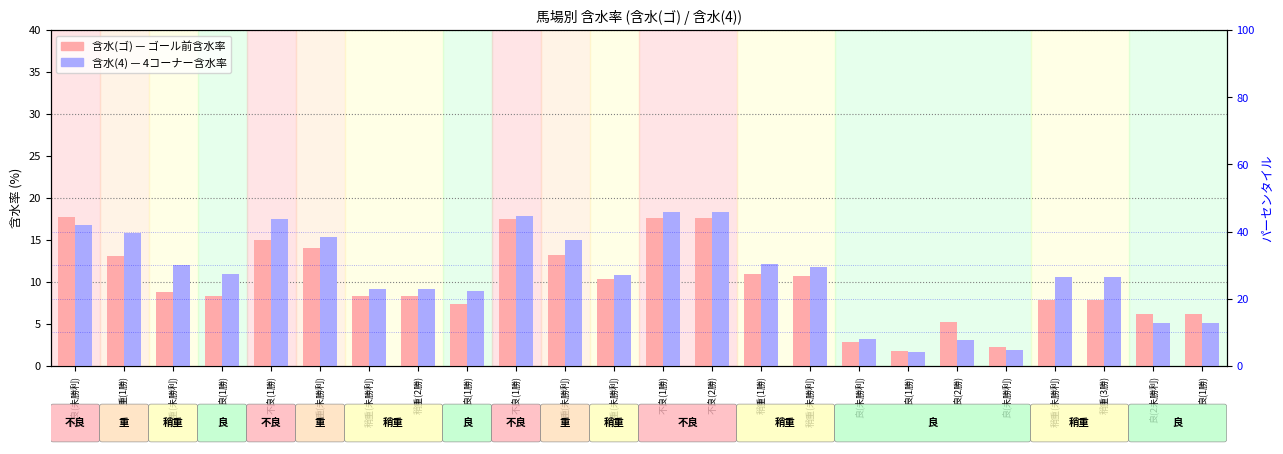

What is the difference between the second highest and minimum values in the 含水(ゴ) series?

15.8